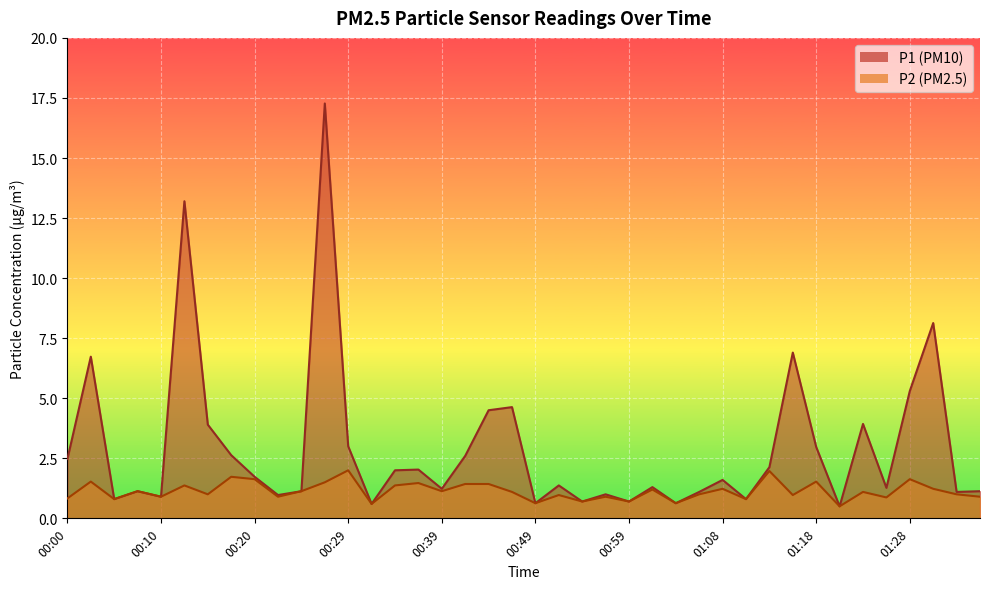

At which category is the sum across all series the highest?

00:27